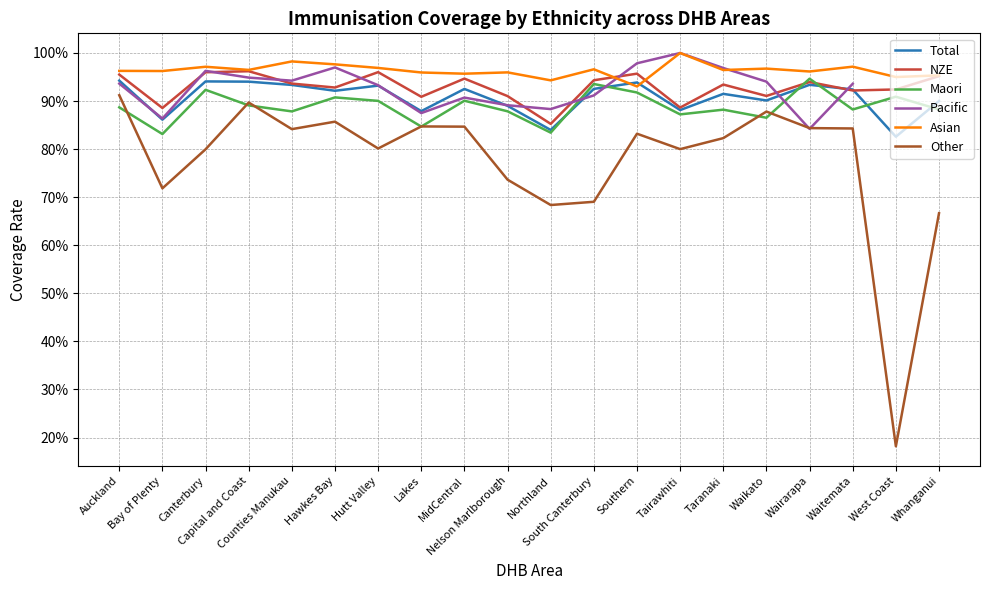

Between Capital and Coast and South Canterbury, which series saw the biggest shift?

Other